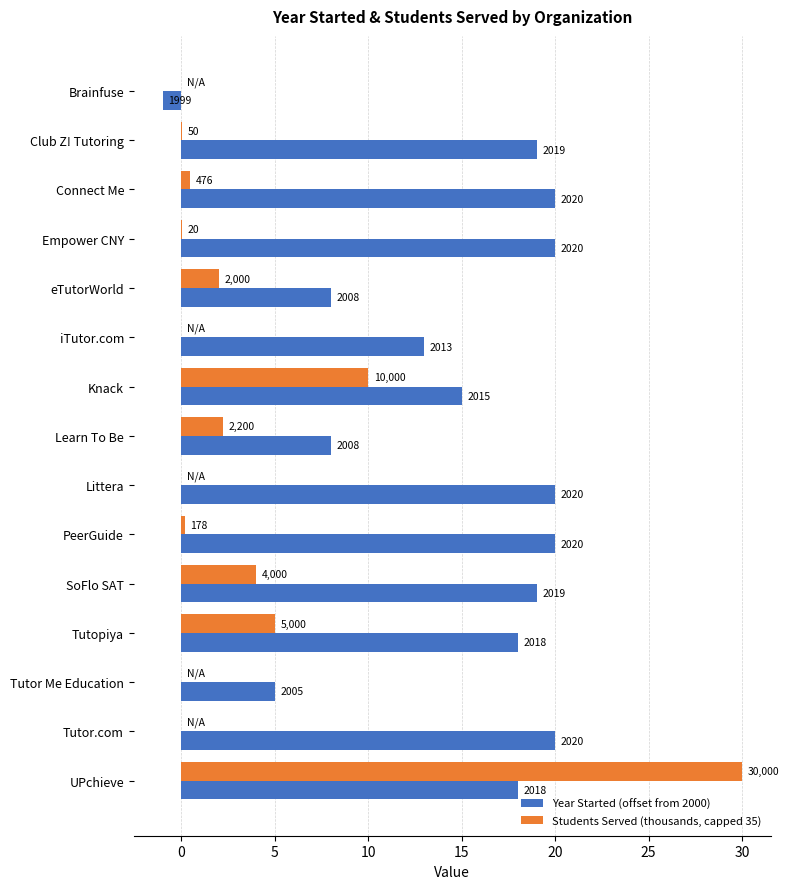

What are all the series names shown in the legend?

Year Started (offset from 2000), Students Served (thousands, capped 35)